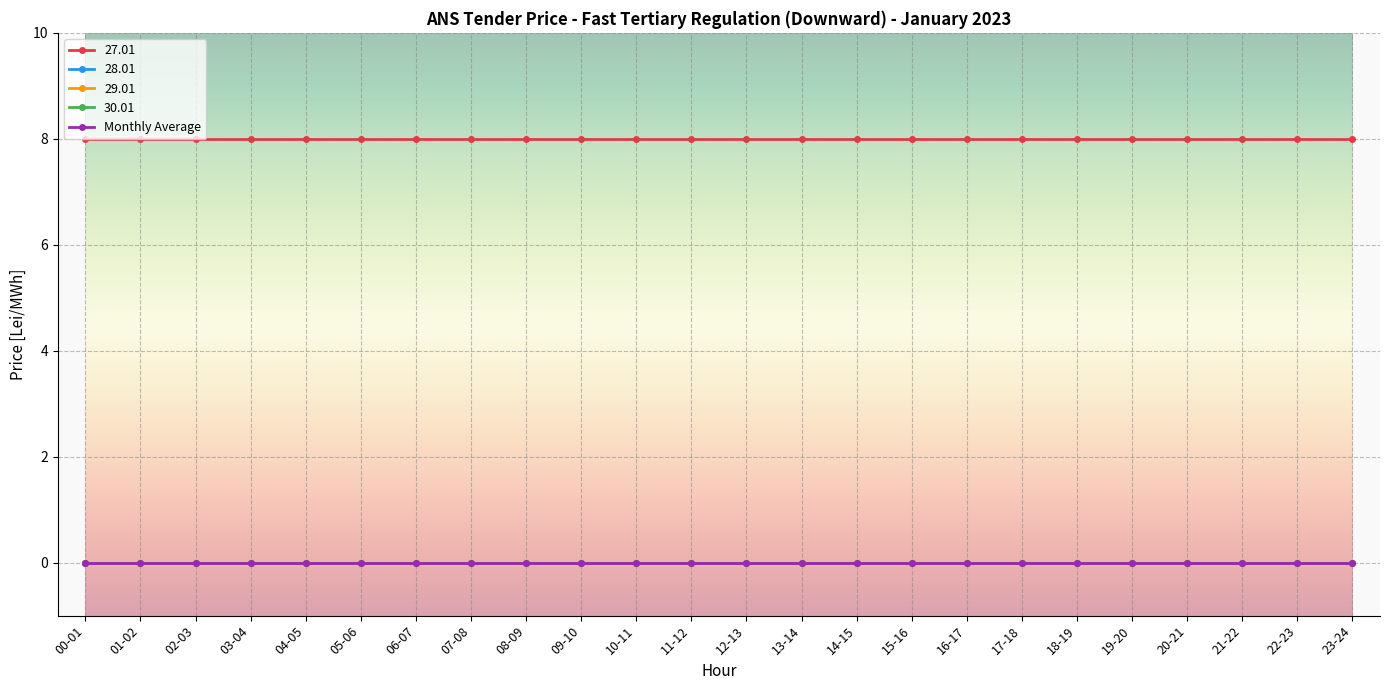

Does the chart have visible grid lines?

Yes